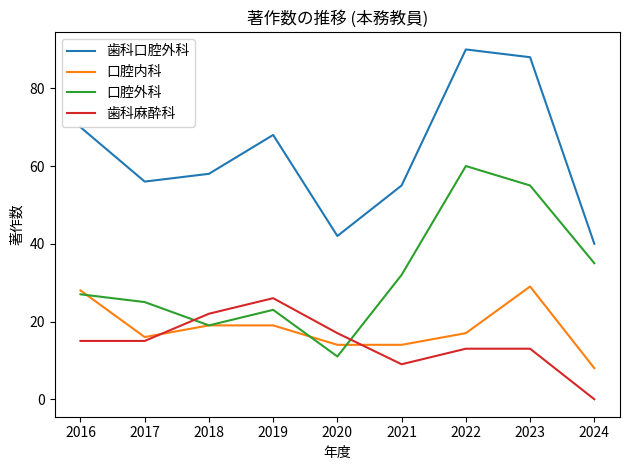

Reading right to left, extract all data points from this chart.

歯科口腔外科: 40	88	90	55	42	68	58	56	70
口腔内科: 8	29	17	14	14	19	19	16	28
口腔外科: 35	55	60	32	11	23	19	25	27
歯科麻酔科: 0	13	13	9	17	26	22	15	15